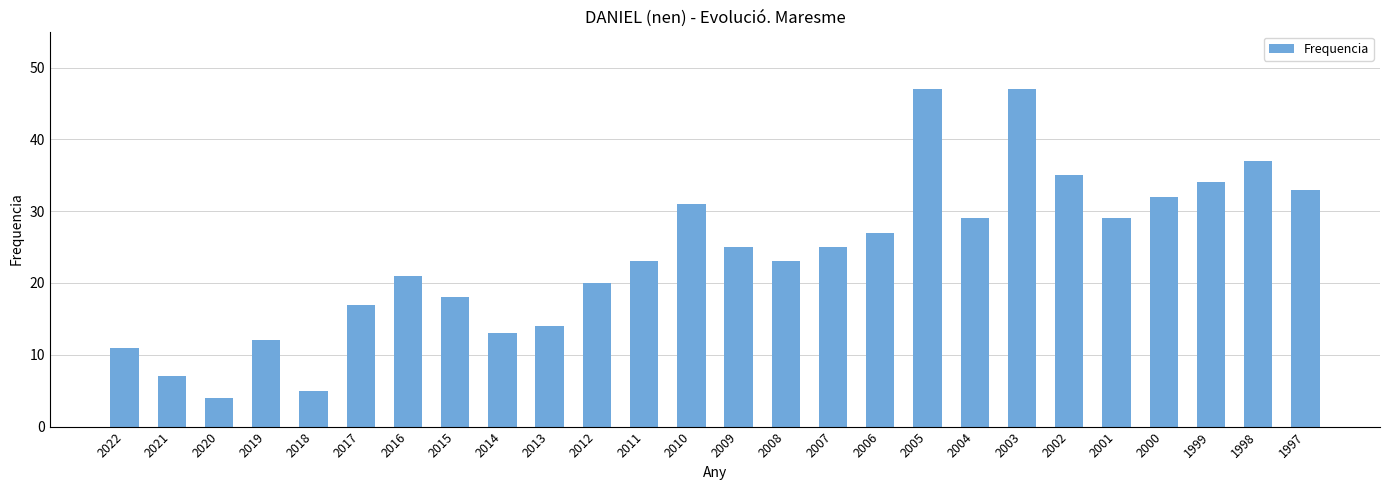

The value at 2018 is 5. True or false?

True